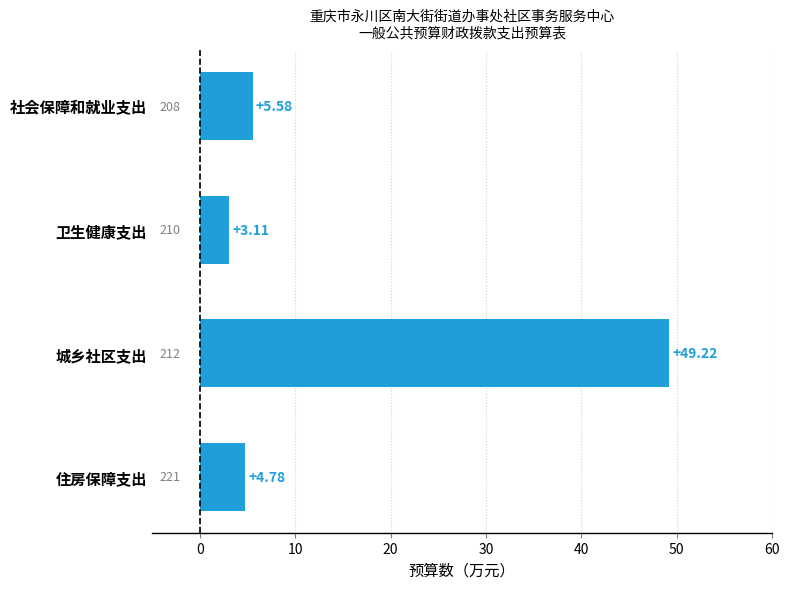

Are the bars grouped side by side (vs. stacked)?

No